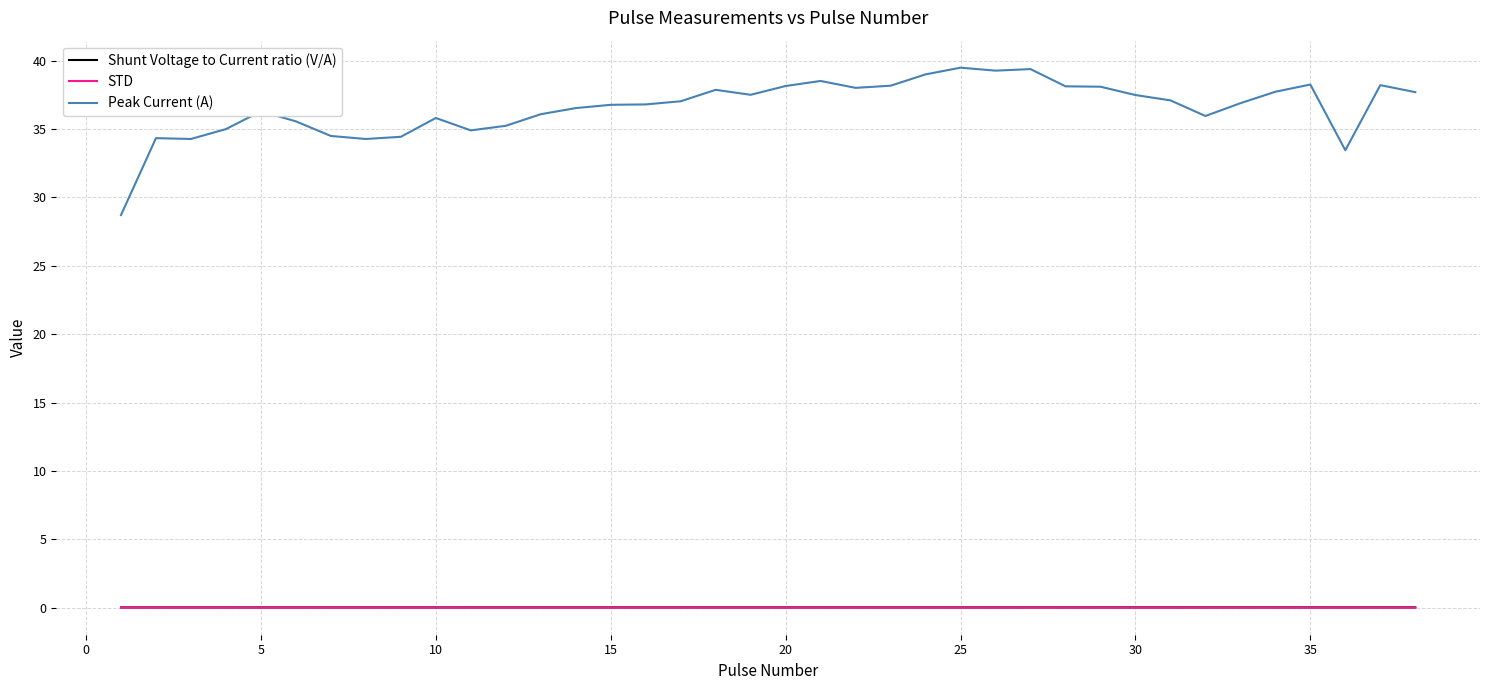

In STD, how many points are lower than both neighbors (excluding endpoints)?

13